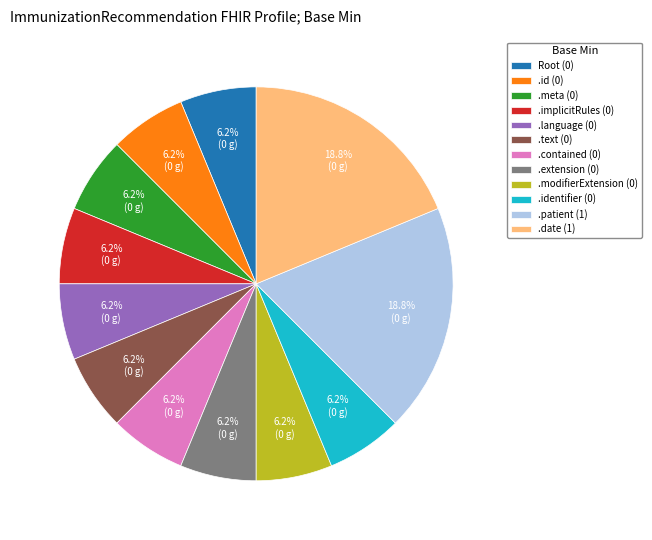

Is .identifier (0) the majority of the pie?

No